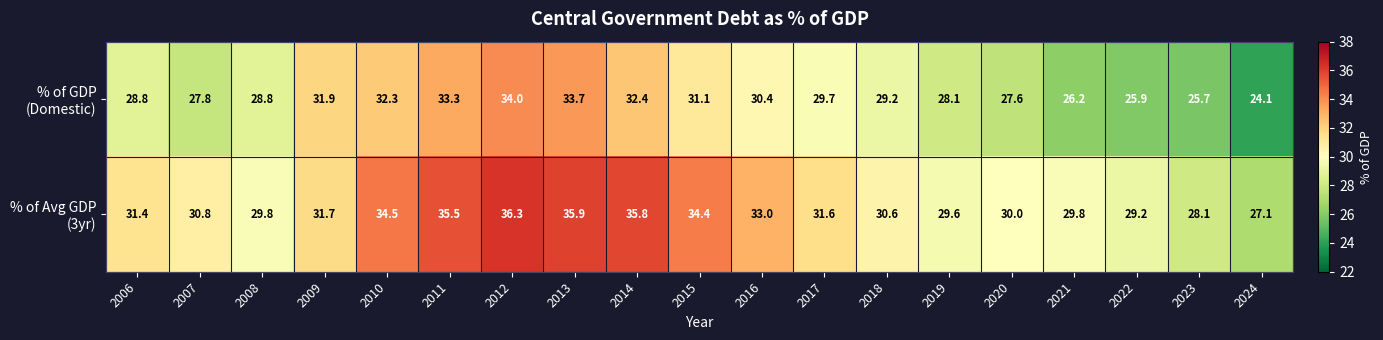

What is the smallest value displayed?

24.1